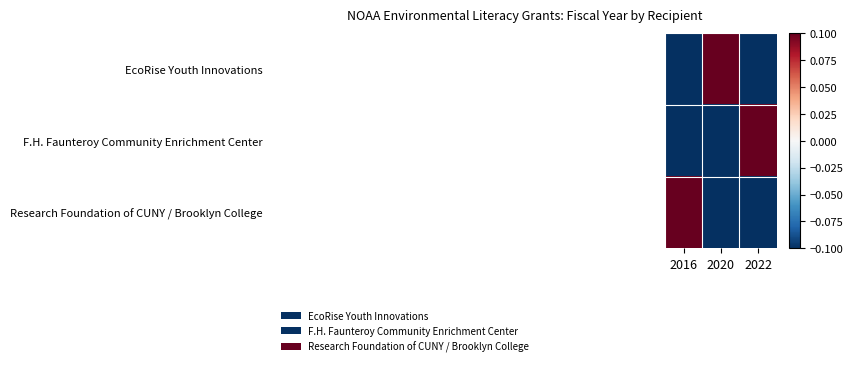

Which series has the largest total across all categories?

EcoRise Youth Innovations